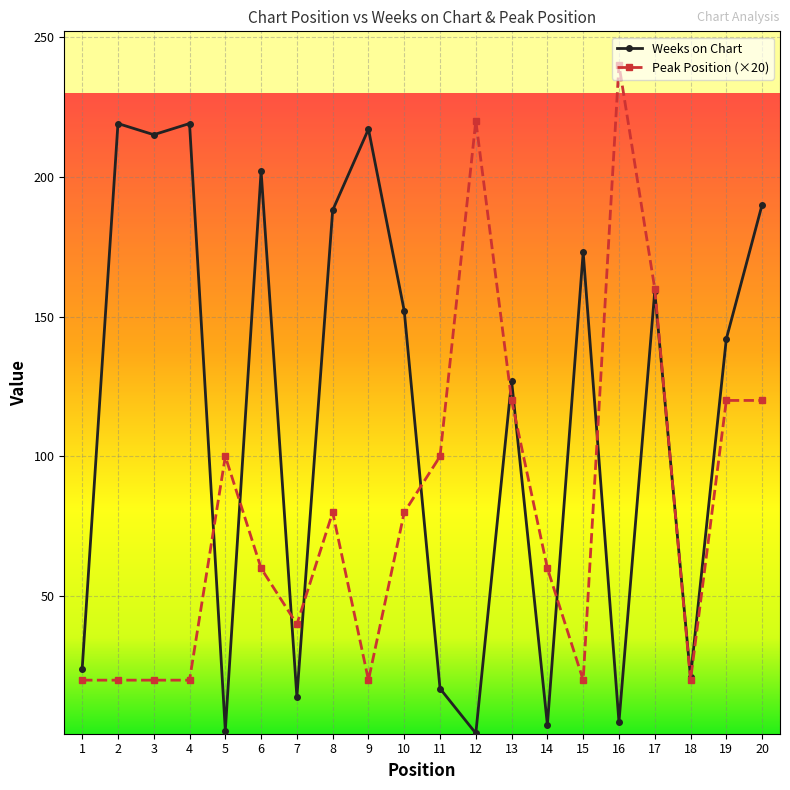

True or false: Weeks on Chart has a value of 217 at 9.

True